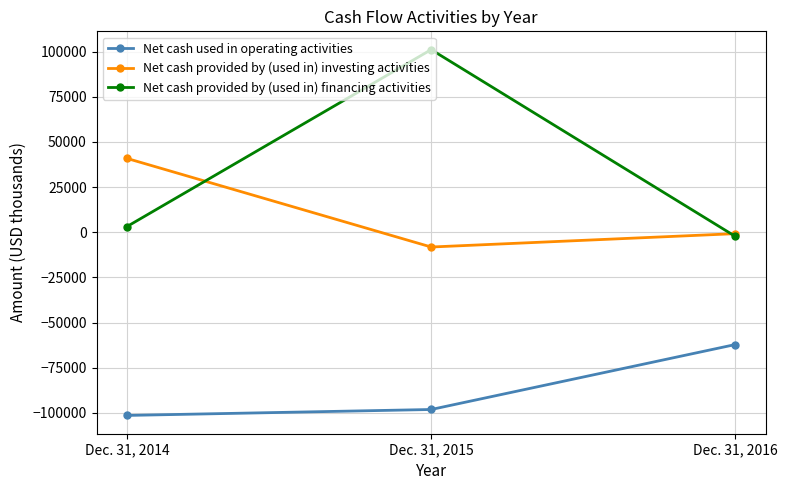

Rank the series by their maximum value, from highest to lowest.

Net cash provided by (used in) financing activities, Net cash provided by (used in) investing activities, Net cash used in operating activities